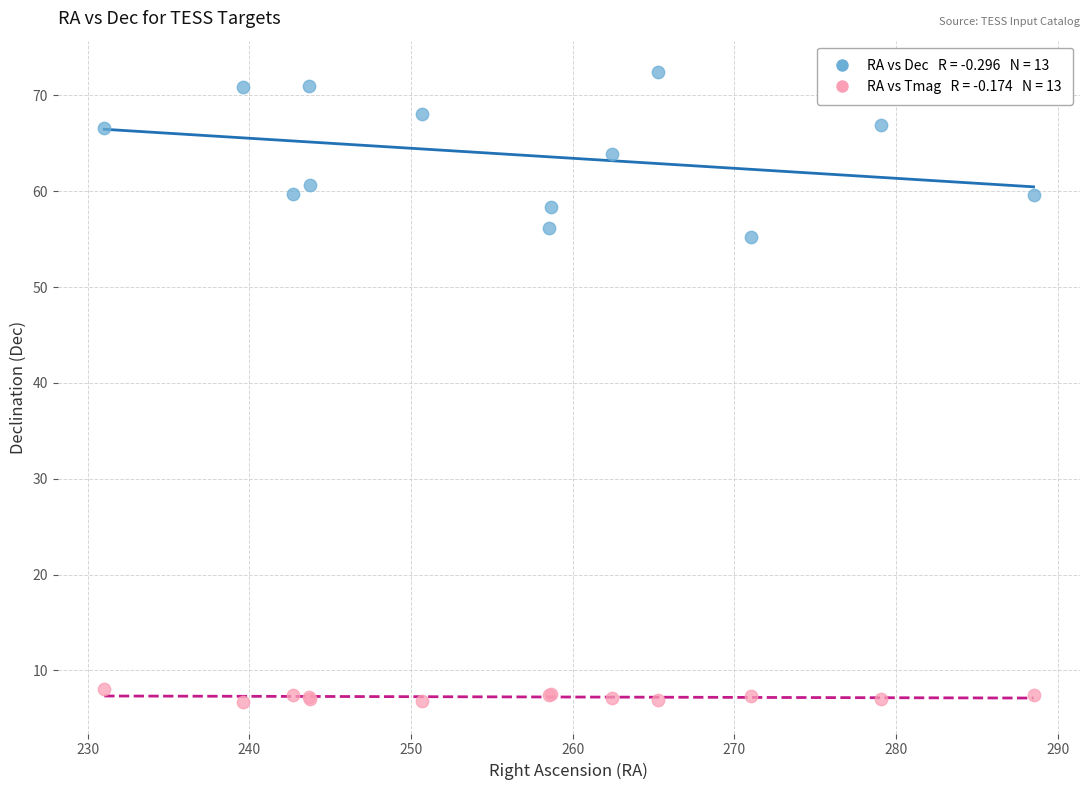

Across all series, what Y value is closest to 39?

55.3